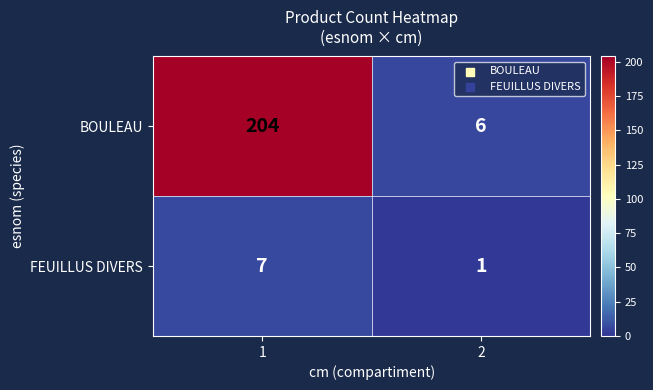

At how many categories does at least one series exceed 72?

1